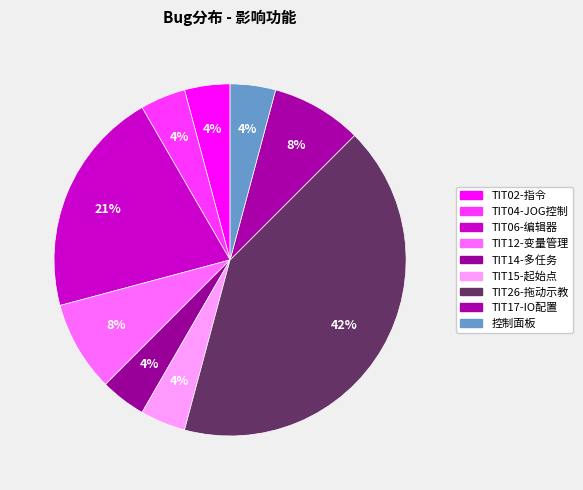

What percentage is the TIT14-多任务 slice, to the nearest percent?

4%